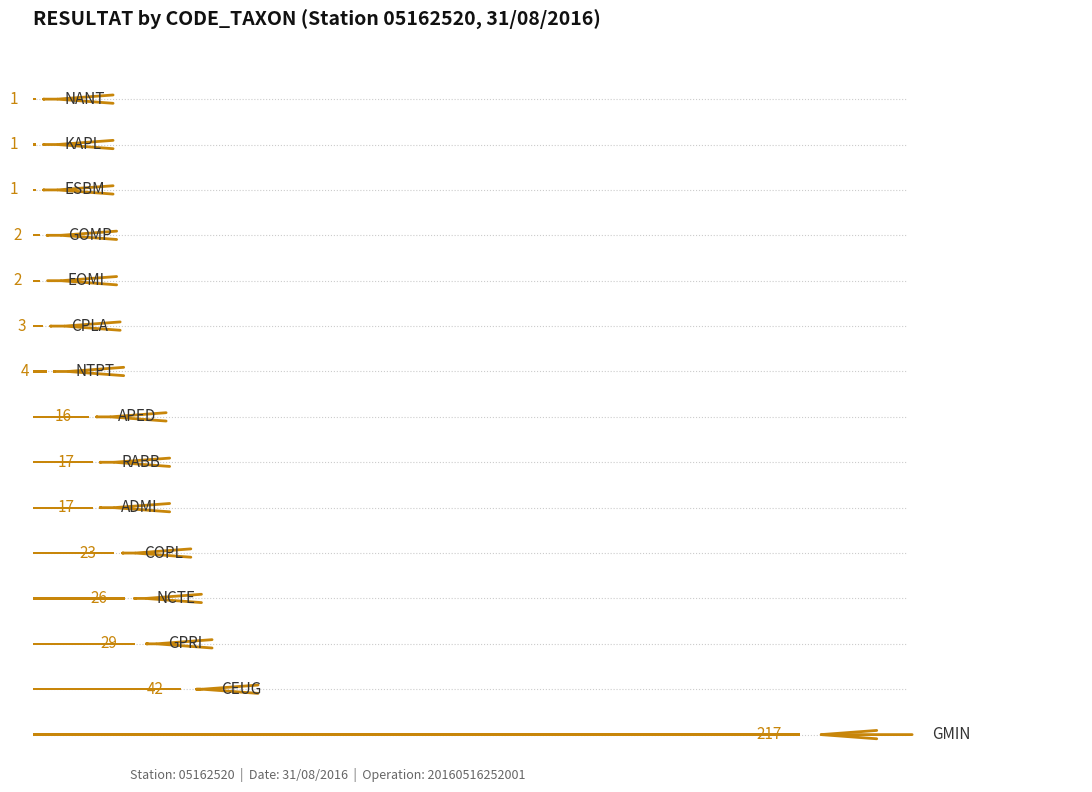

What is the label of the 12th bar from the left?

GOMP